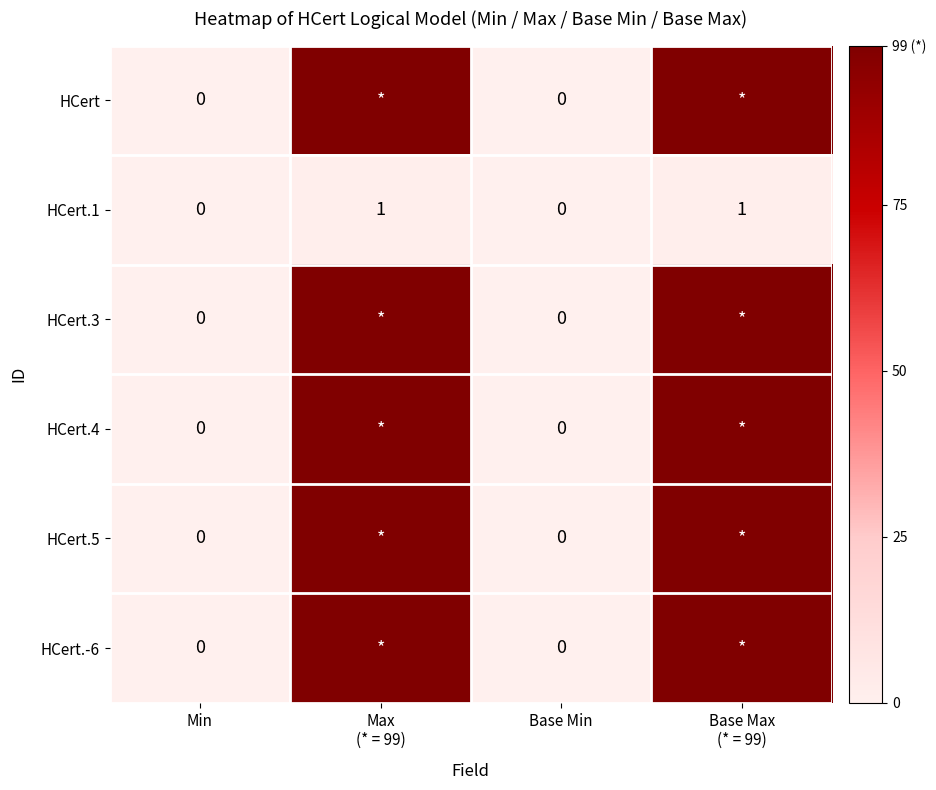

Count the number of data series in this chart.

6